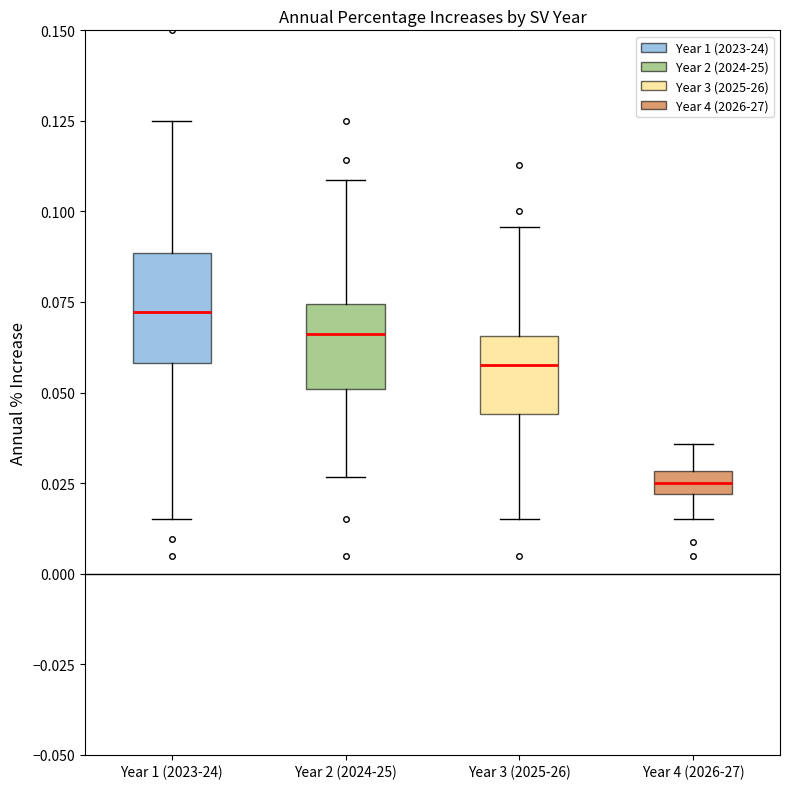

Which box is the tallest, from its lower edge to its upper edge?

Year 1 (2023-24)